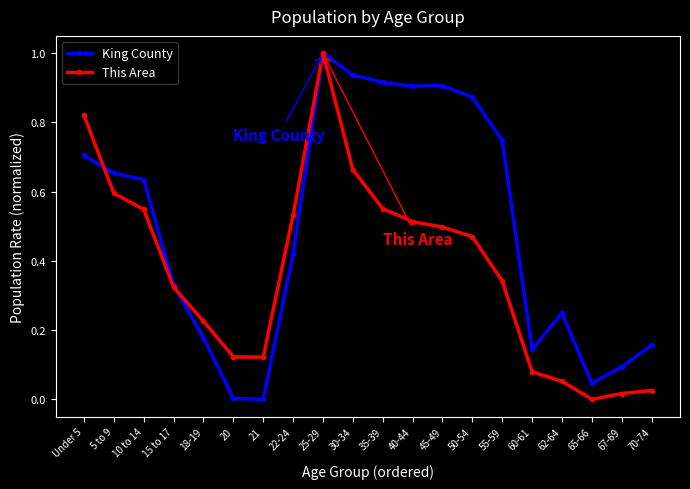

True or false: King County has a value of 0.1 at 22-24.

False